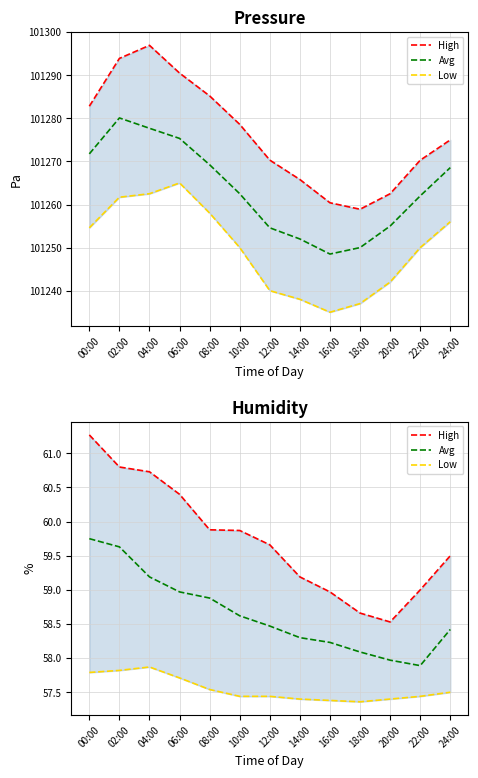

Is this an area chart (filled region under the line)?

No